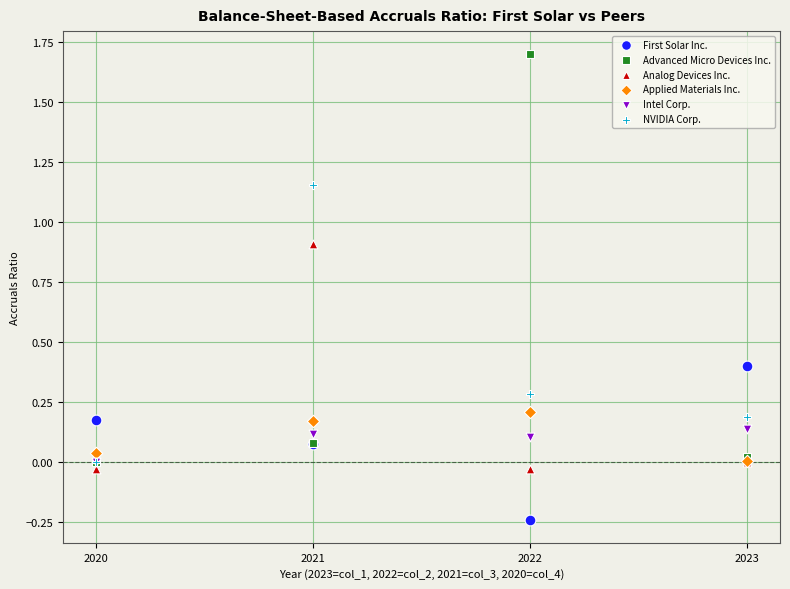

Which series contains the lowest Y value?

First Solar Inc.